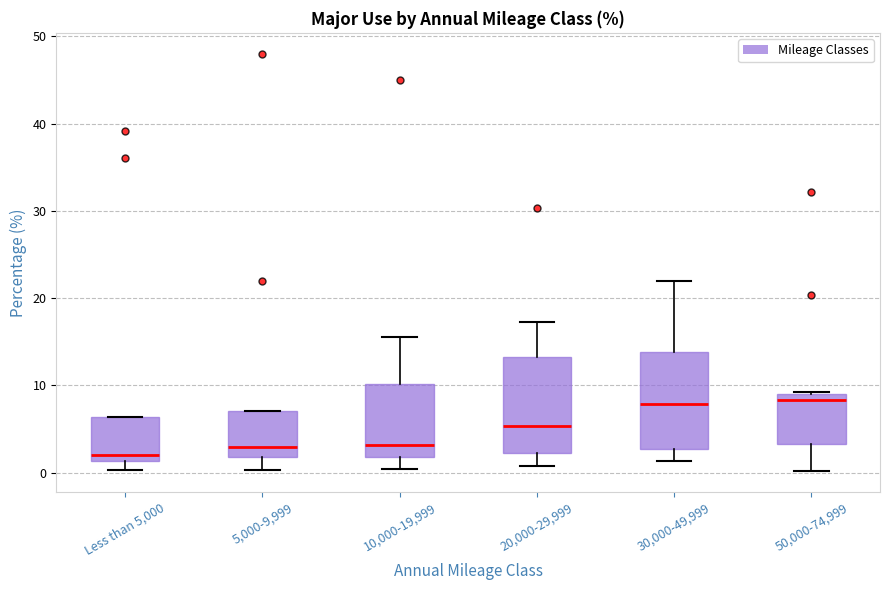

Where does the median line of the box for 50,000-74,999 sit on the y-axis? The values are not printed on the chart, so give them approximately, as read against the axis.

8